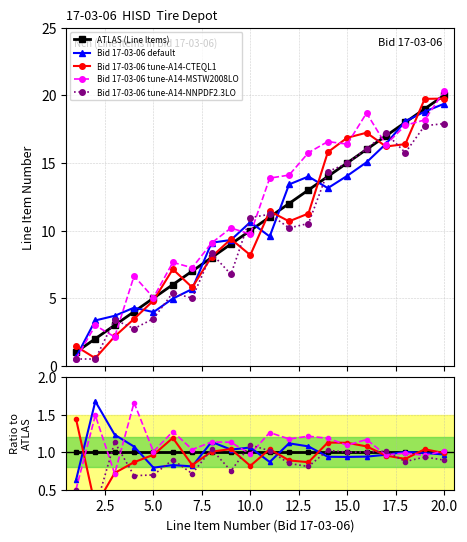

At how many categories does at least one series exceed 1?

20